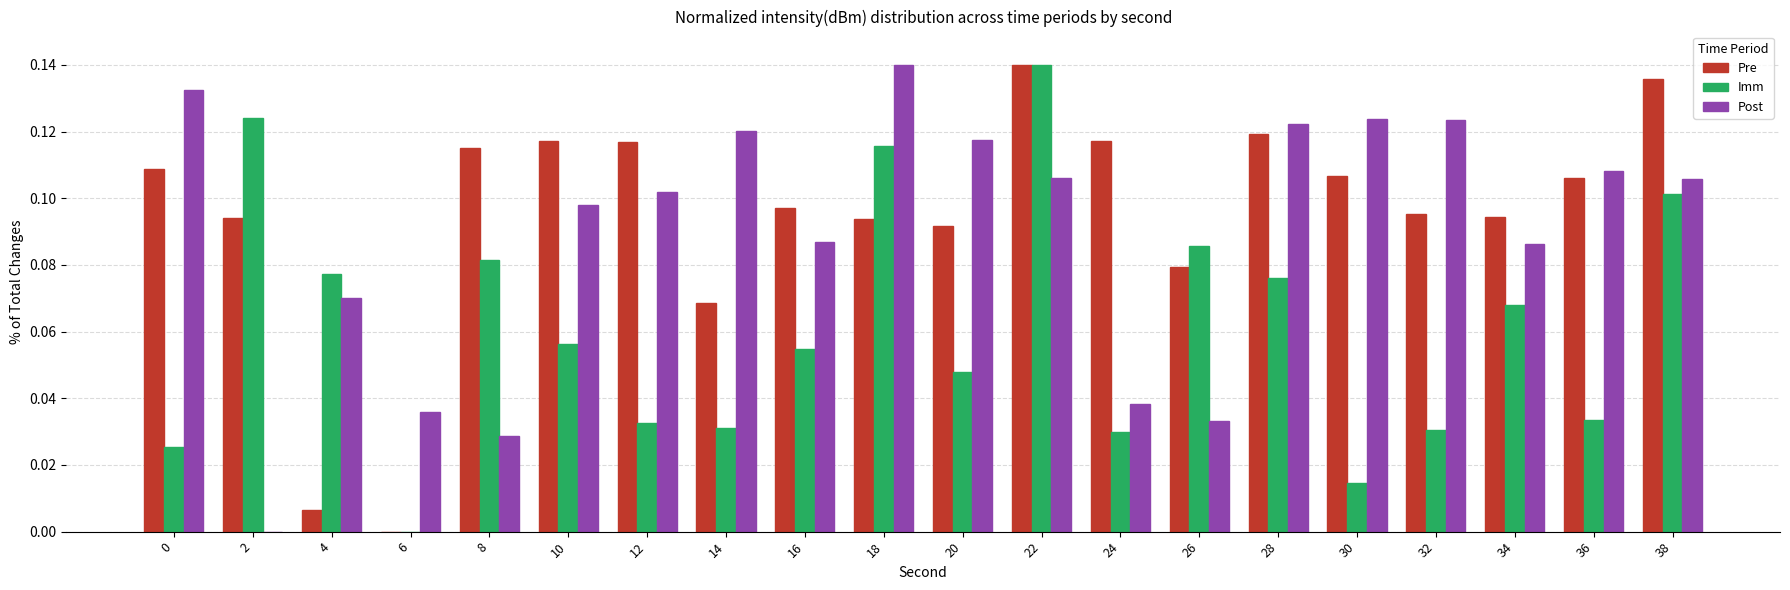

Which series changed the most between 12 and 22?

Imm